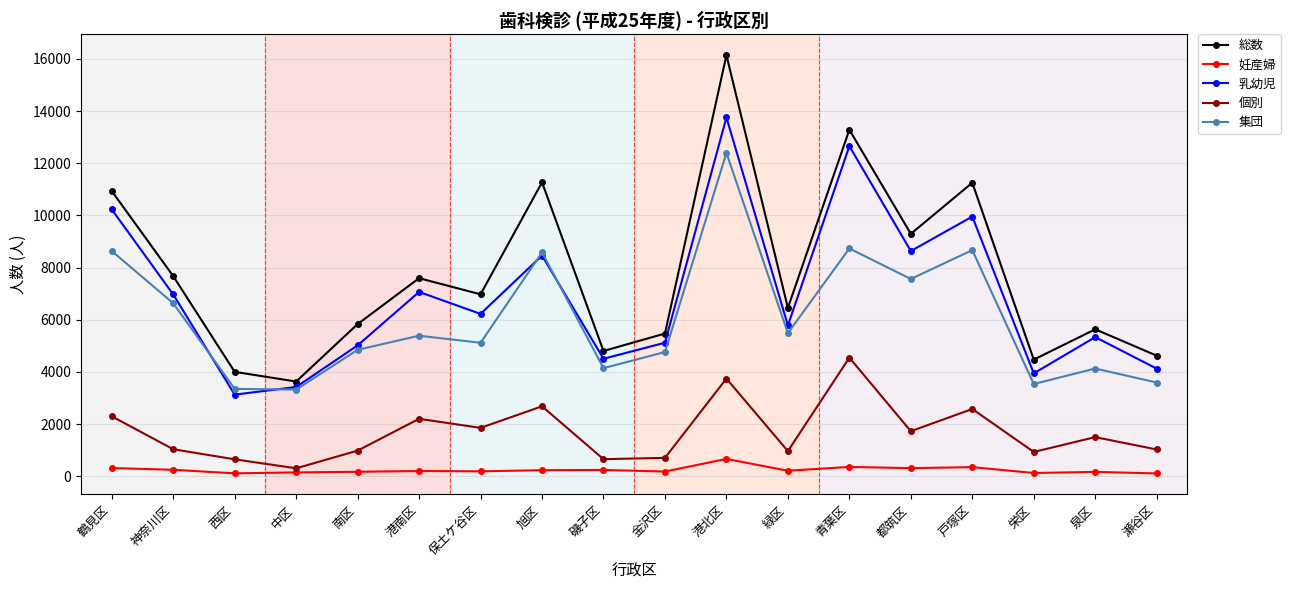

Which series ends up on top after the final intersection of 乳幼児 and 集団?

乳幼児